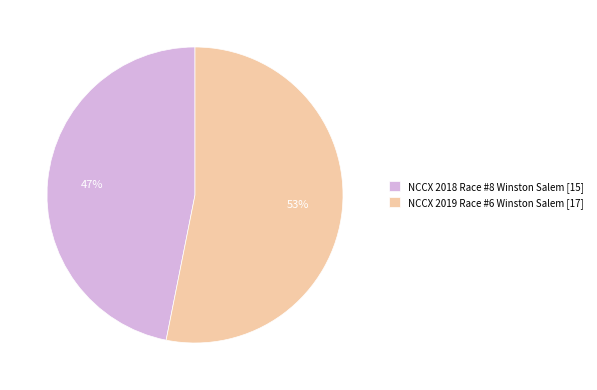

What is the largest slice in the pie chart?

NCCX 2019 Race #6 Winston Salem